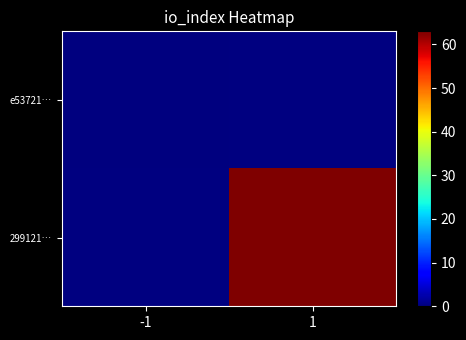

Which category has the highest value in the e53721… series?

-1